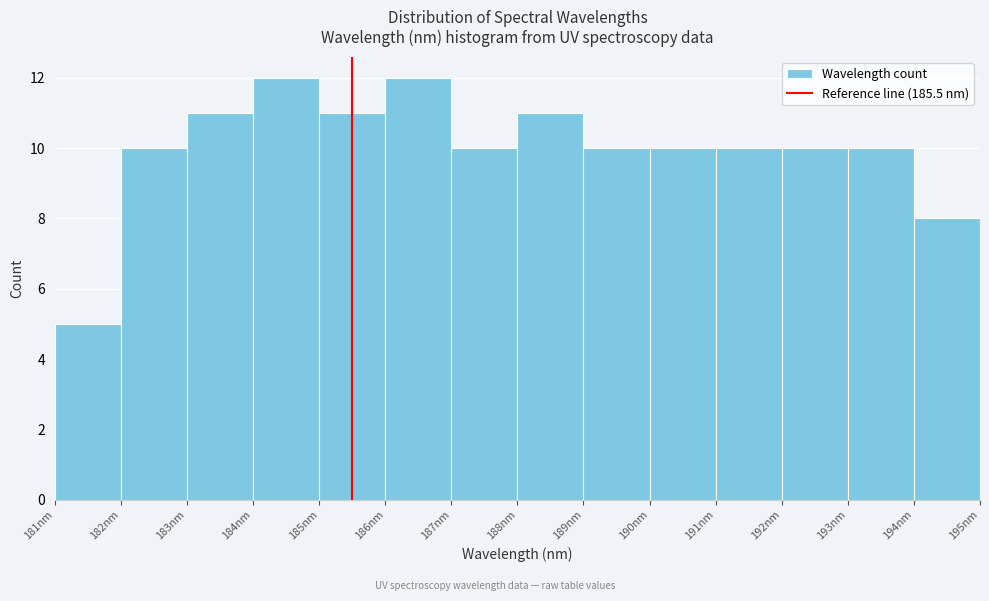

How tall is the bar that spans 192 to 193 on the x-axis? The values are not printed on the chart, so give them approximately, as read against the axis.

10